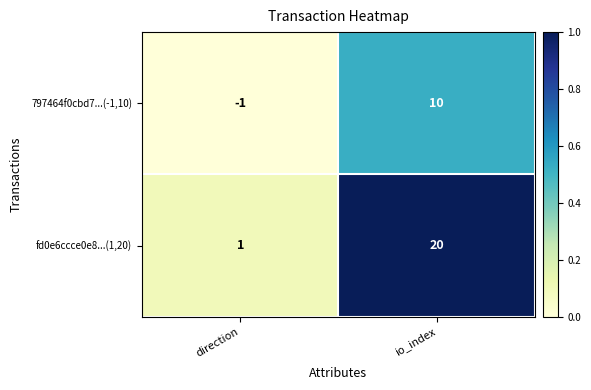

Count the number of data series in this chart.

2